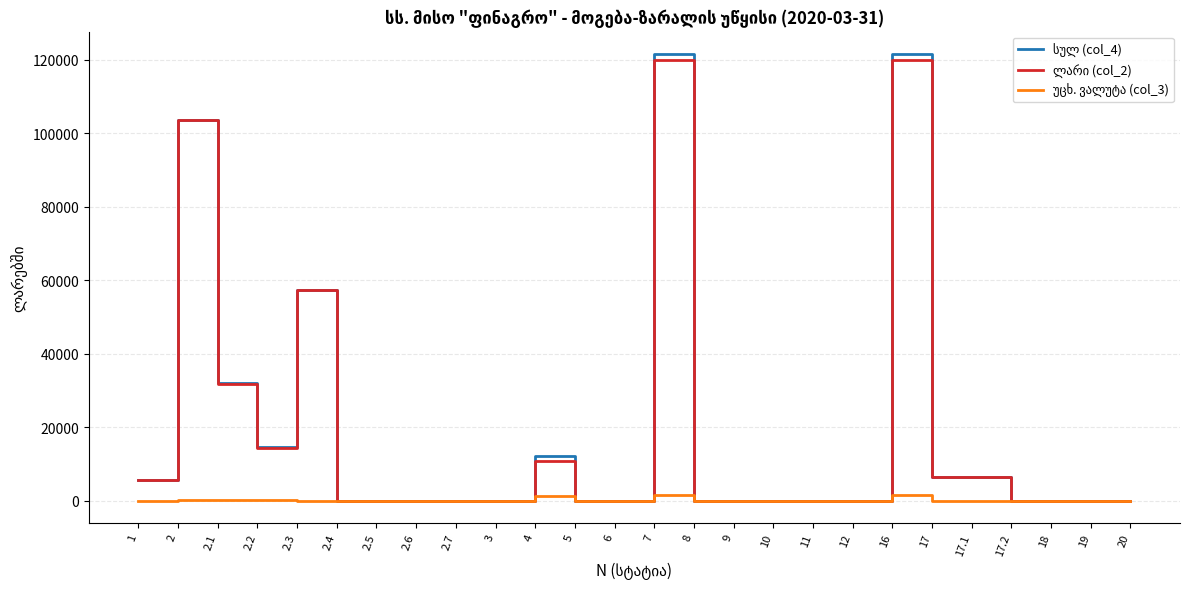

What is the average value of the ლარი (col_2) series?

18332.5